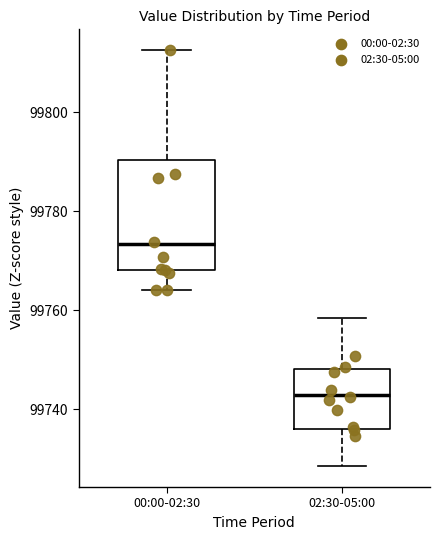

Which box's median line is the lowest?

02:30-05:00